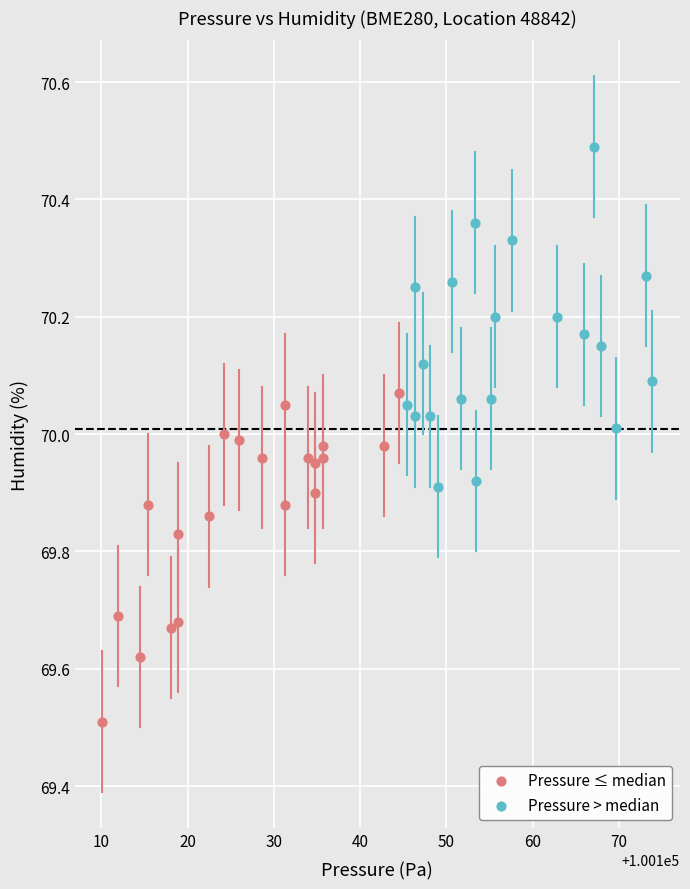

Which series reaches the minimum Y coordinate?

Pressure ≤ median